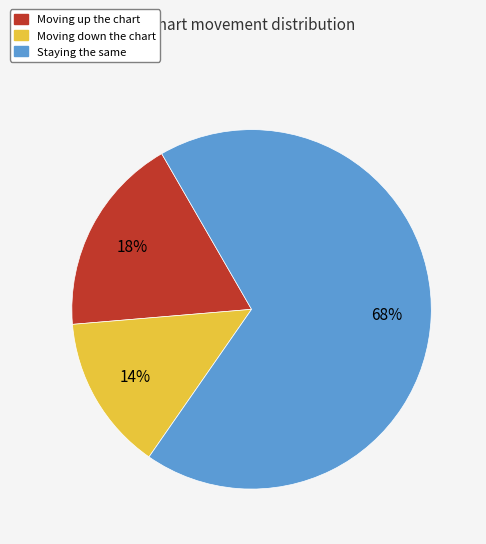

Between Moving down the chart and Moving up the chart, which is larger?

Moving up the chart